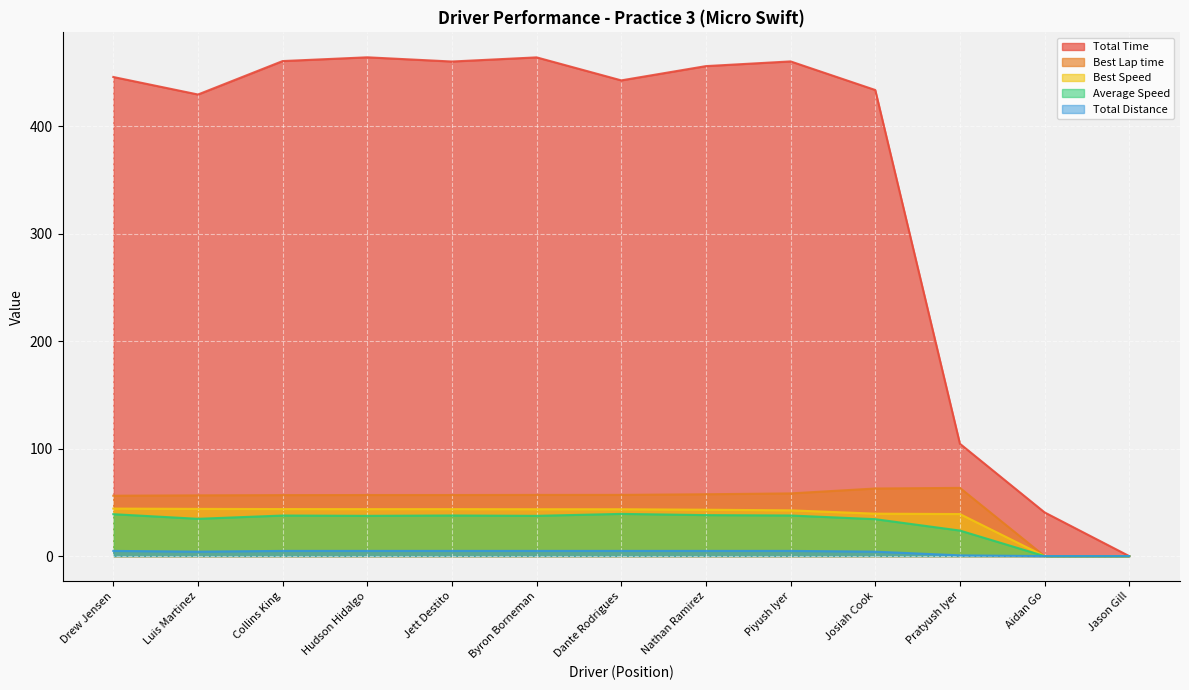

What is the spread (max minus min) of values at Byron Borneman?

459.3